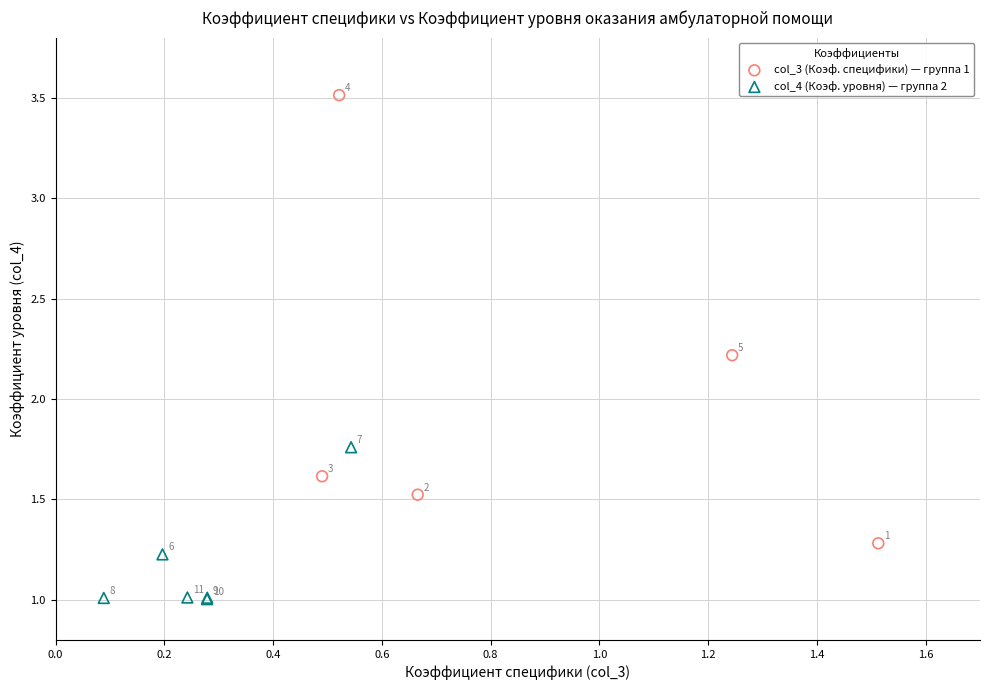

Which series contains the highest Y value?

col_3 (Коэф. специфики) — группа 1